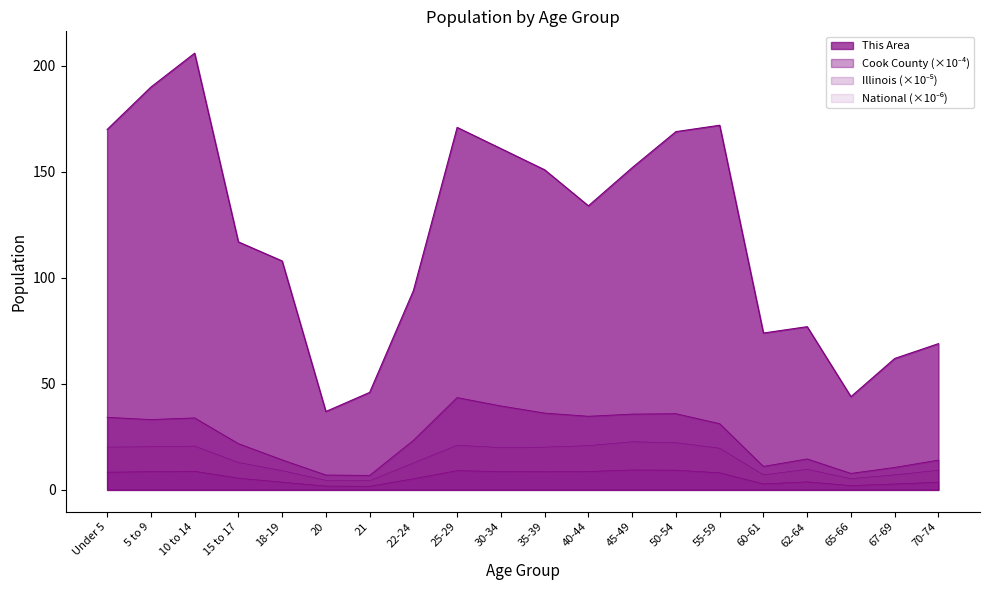

Reading left to right, transcribe all the data shown in this chart.

This Area: 170.0	190.0	206.0	117.0	108.0	37.0	46.0	94.0	171.0	161.0	151.0	134.0	152.0	169.0	172.0	74.0	77.0	44.0	62.0	69.0
Cook County: 34.2	33.2	34.0	21.8	14.2	7.0	6.8	23.4	43.6	39.6	36.2	34.7	35.8	36.0	31.2	11.1	14.6	7.8	10.6	14.1
Illinois: 8.4	8.6	8.8	5.5	3.7	1.8	1.7	5.3	9.1	8.7	8.6	8.7	9.4	9.3	8.1	2.8	3.8	2.1	2.8	3.6
National: 20.2	20.3	20.7	13.0	9.1	4.5	4.4	12.7	21.1	20.0	20.2	20.9	22.7	22.3	19.7	7.1	9.7	5.3	7.1	9.3